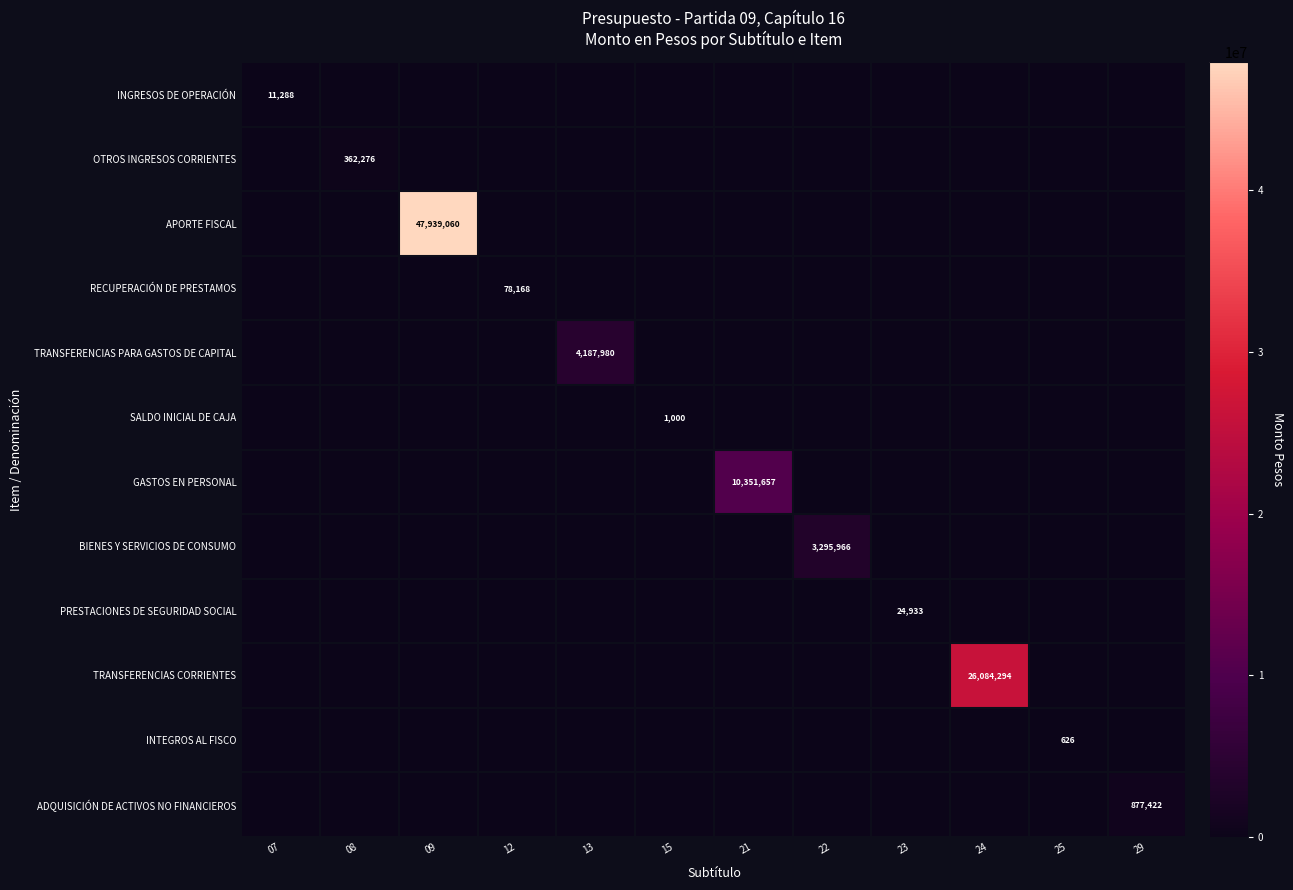

What is the difference between the highest and lowest values at 08?

362276